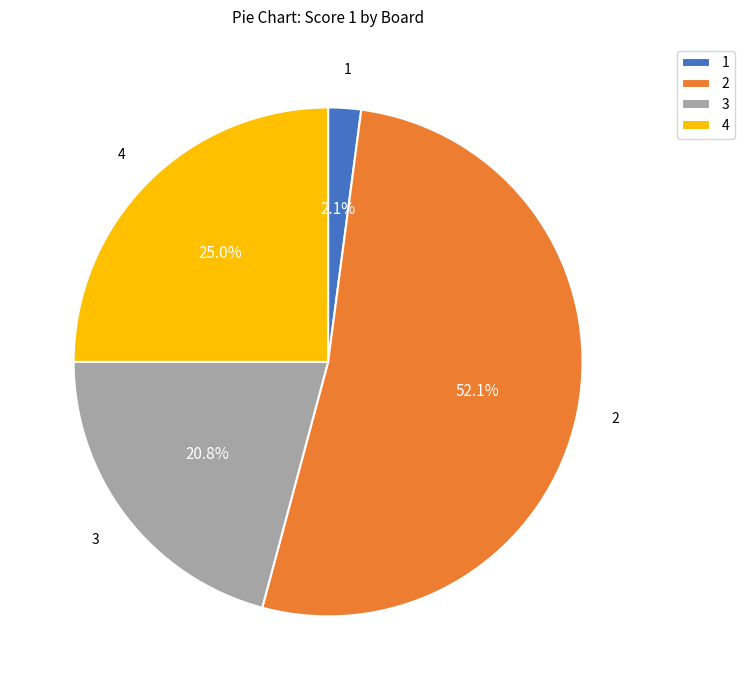

Rank the categories by value from lowest to highest.

1, 3, 4, 2